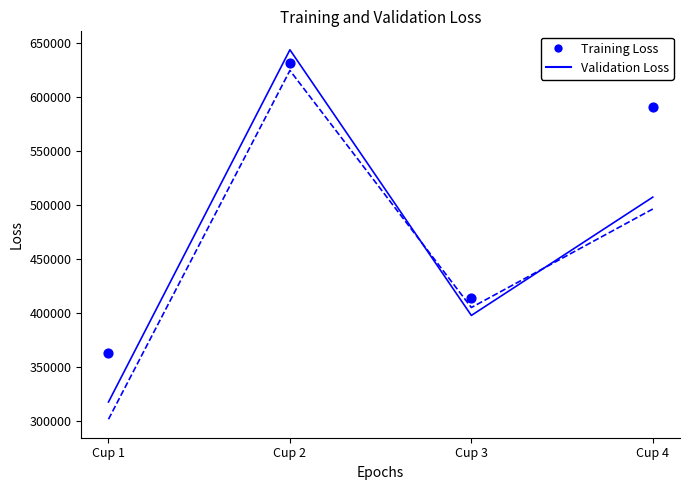

Which series contains the lowest Y value?

Attempt #56 Duration (ms)